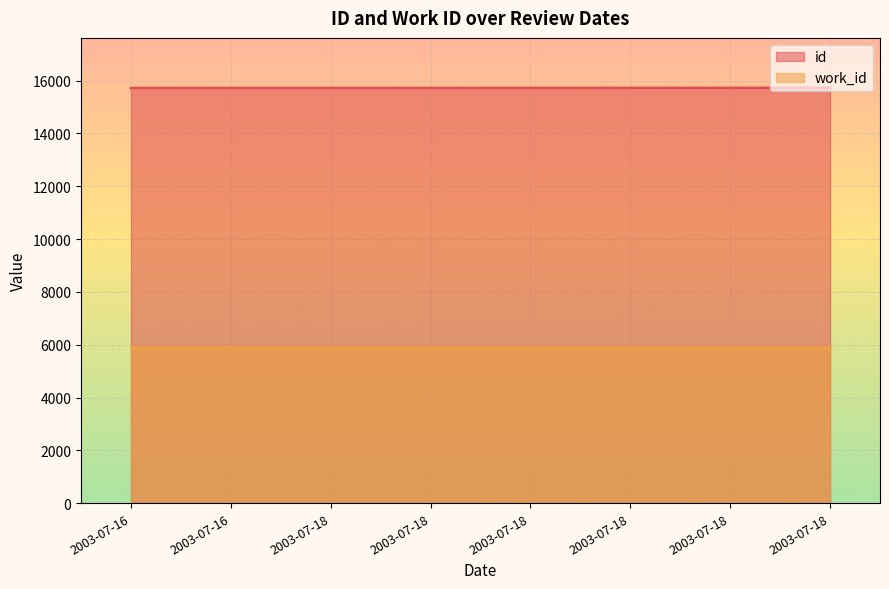

Rank the categories by value from highest to lowest.

2003-07-18, 2003-07-18, 2003-07-18, 2003-07-18, 2003-07-18, 2003-07-18, 2003-07-16, 2003-07-16